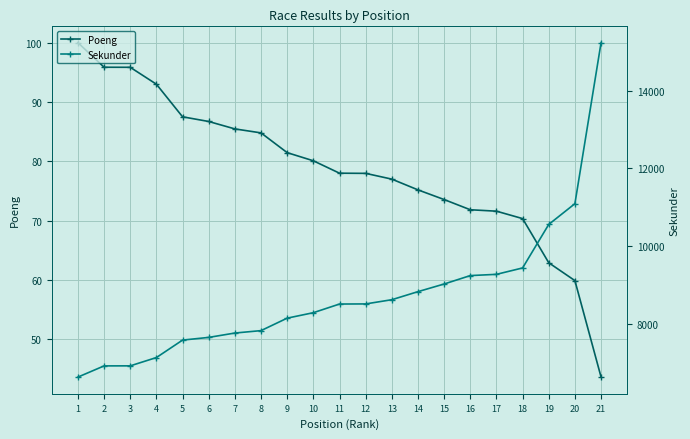

What is the value of the Sekunder point at the 13th from the left?

8633.0